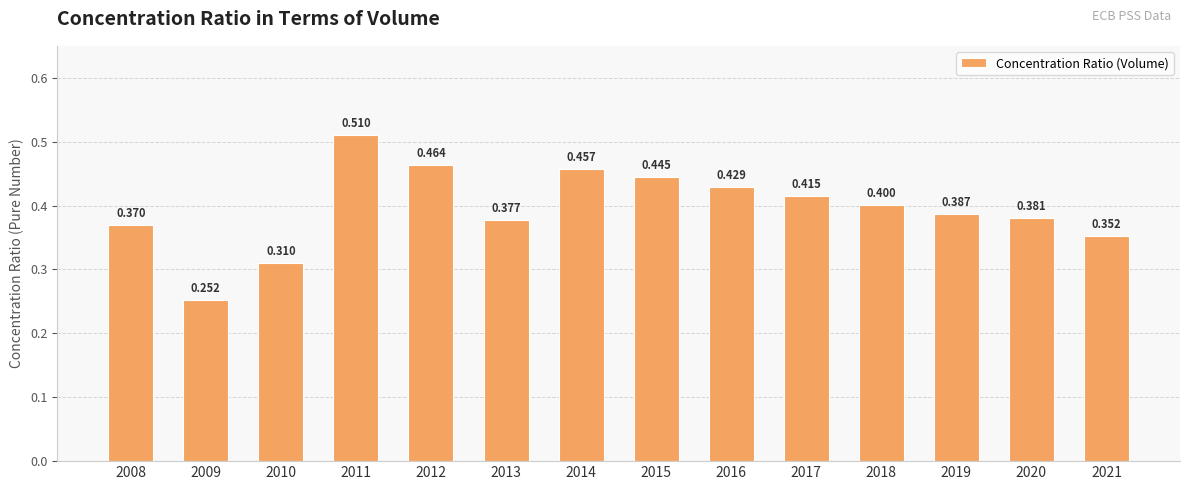

What is the difference between the maximum and minimum values?

0.3